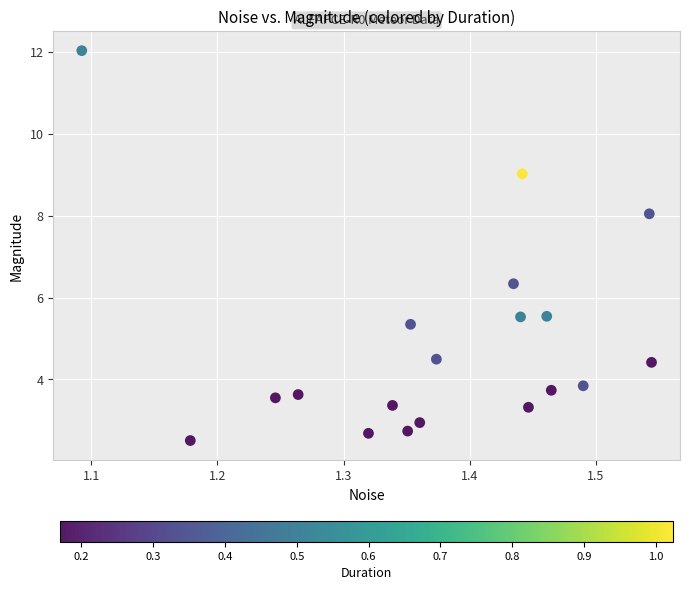

What Y value in the scatter plot is closest to 7?

6.3